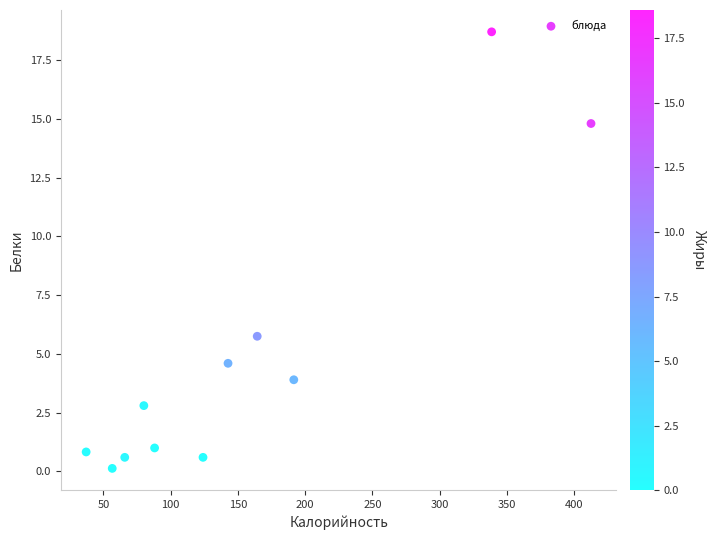

What is the average X value?

154.6